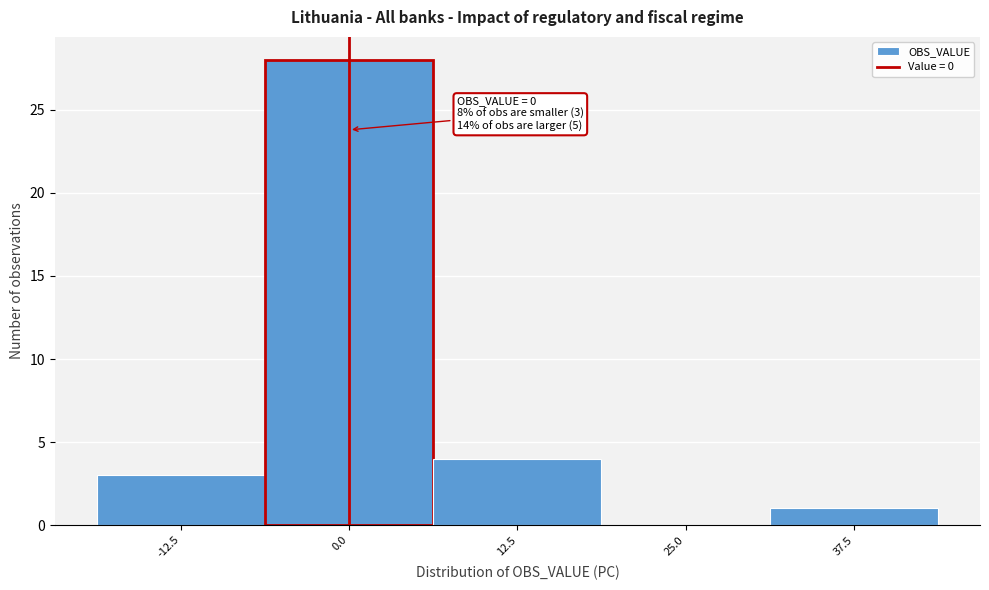

Over which range of the x-axis is the bar tallest?

-6 to 6